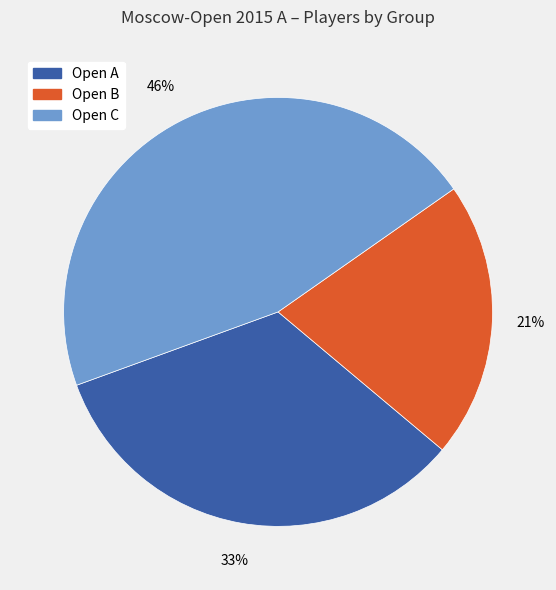

Do Open B and Open C together represent more than half of the pie?

Yes